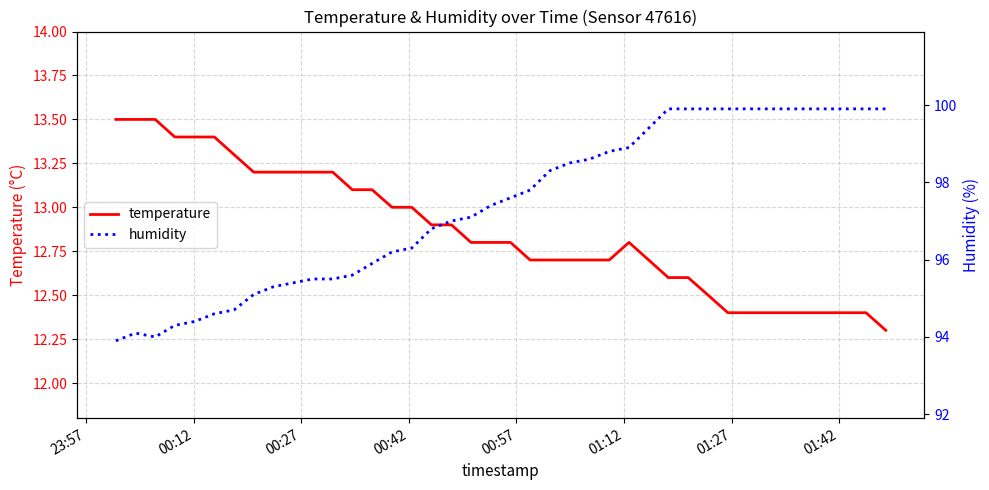

What is the minimum value for humidity?

93.9